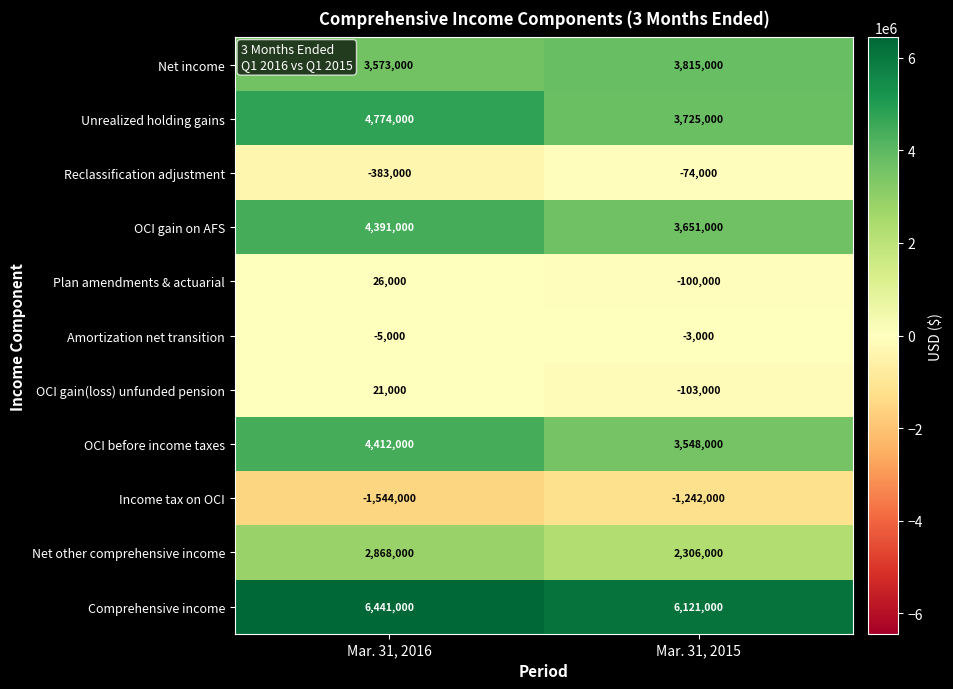

What is the sum of all Net income values?

7388000